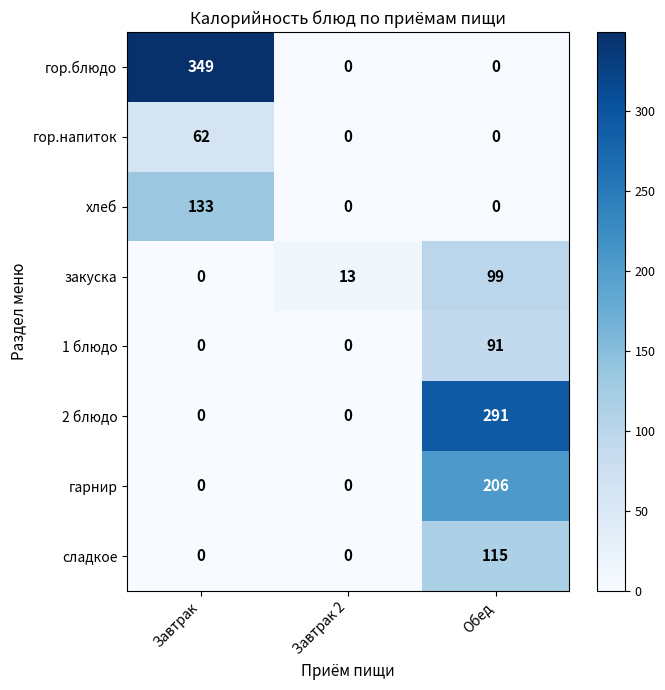

What is the difference between the гор.блюдо values at Завтрак and Завтрак 2?

349